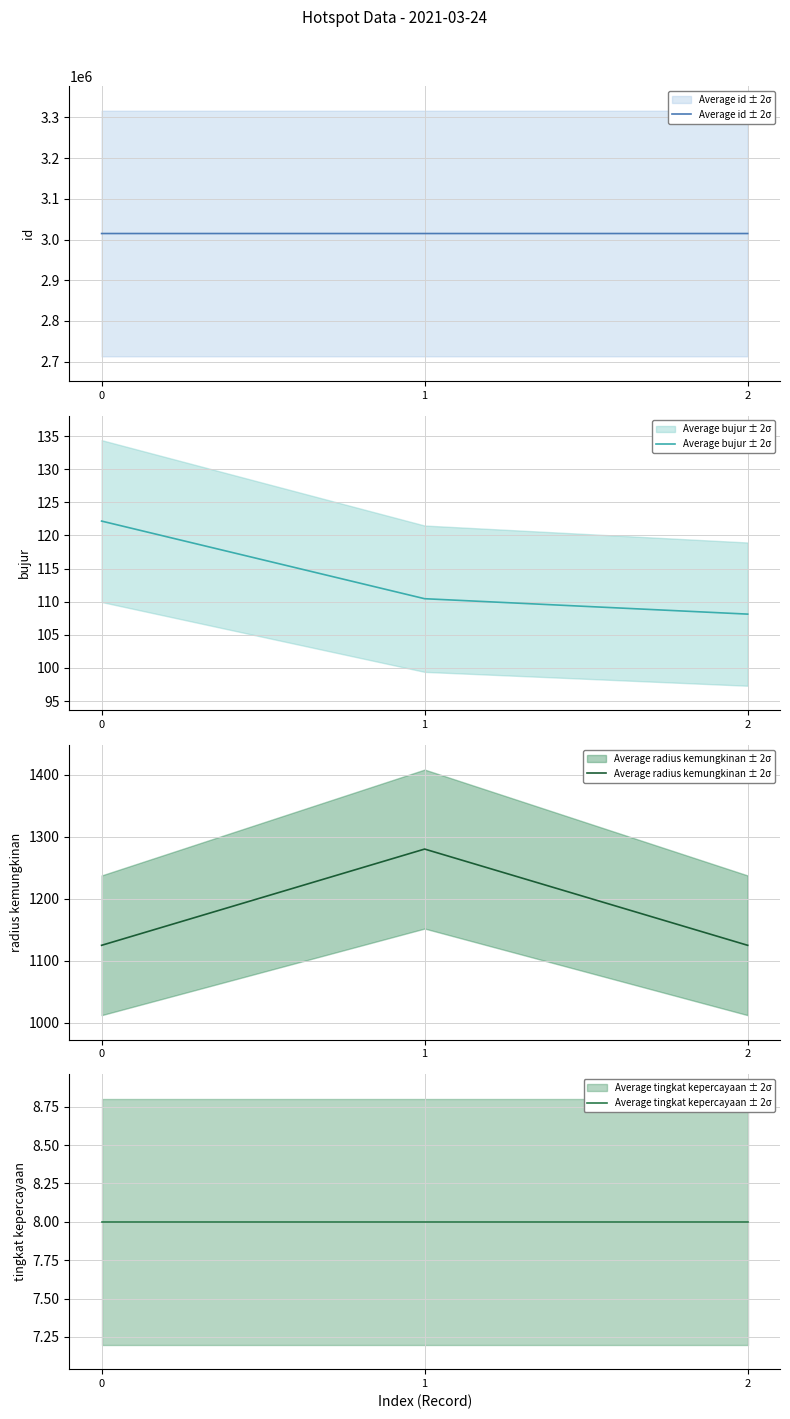

Read the Average tingkat kepercayaan ± 2σ value at 1.

8.0